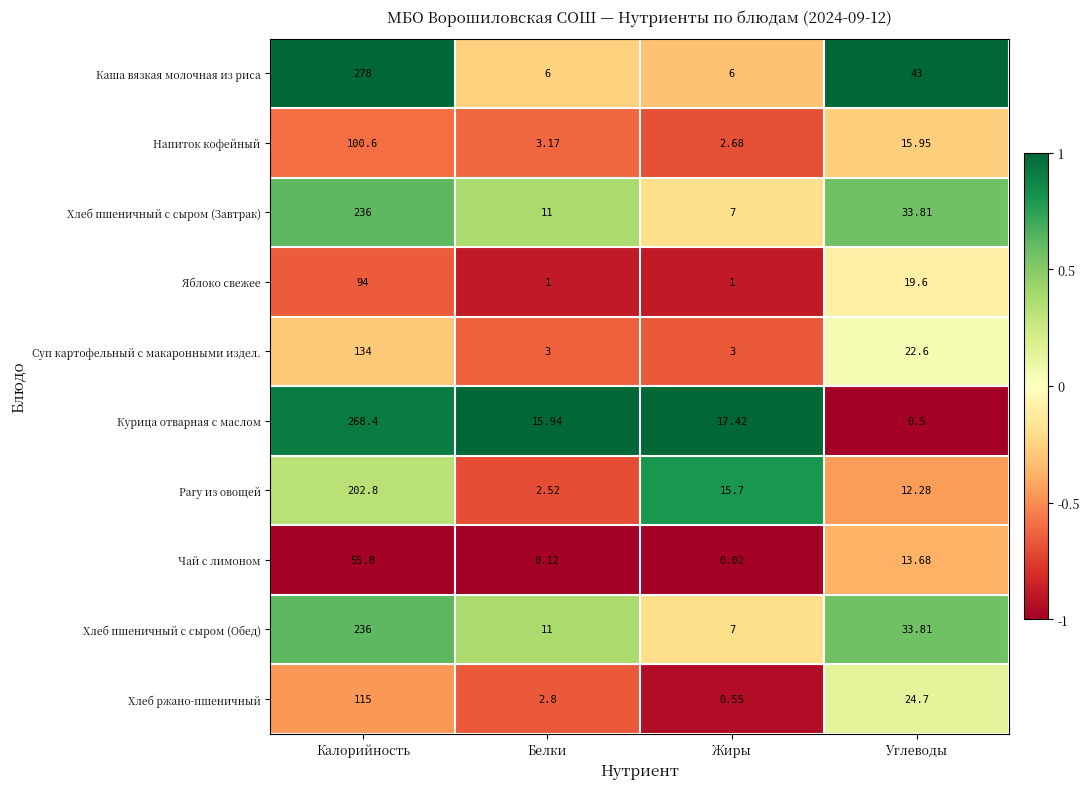

Which series has the largest range (max minus min)?

Каша вязкая молочная из риса